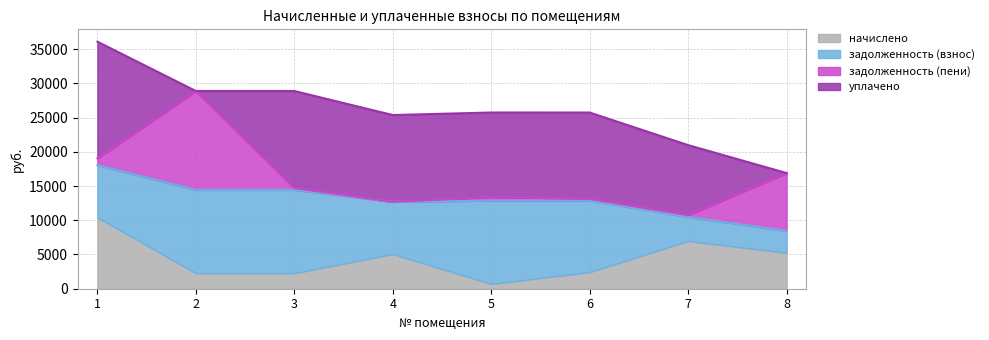

Where does the задолженность (взнос) series first go above 10446?

2